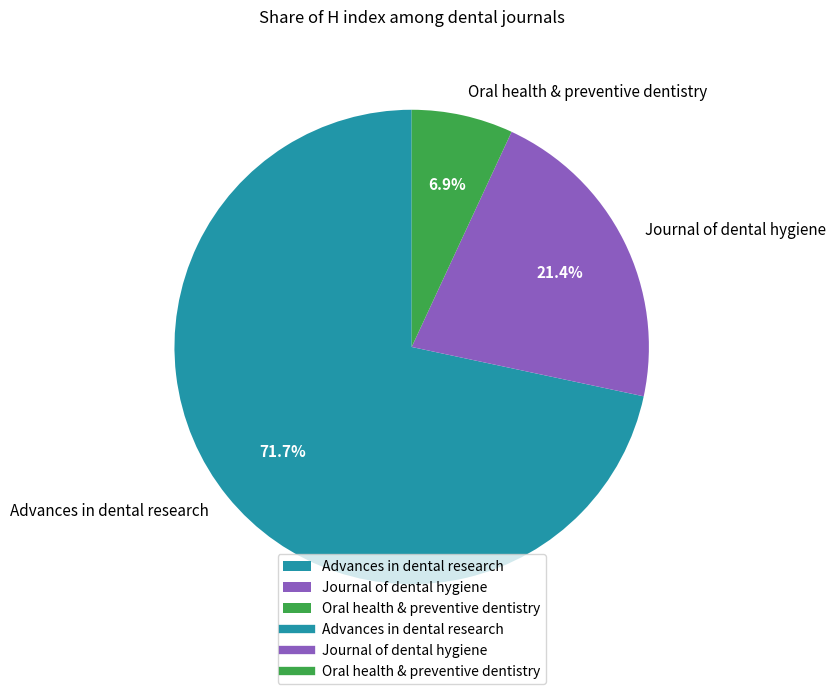

What percentage is the Advances in dental research slice, to the nearest percent?

72%